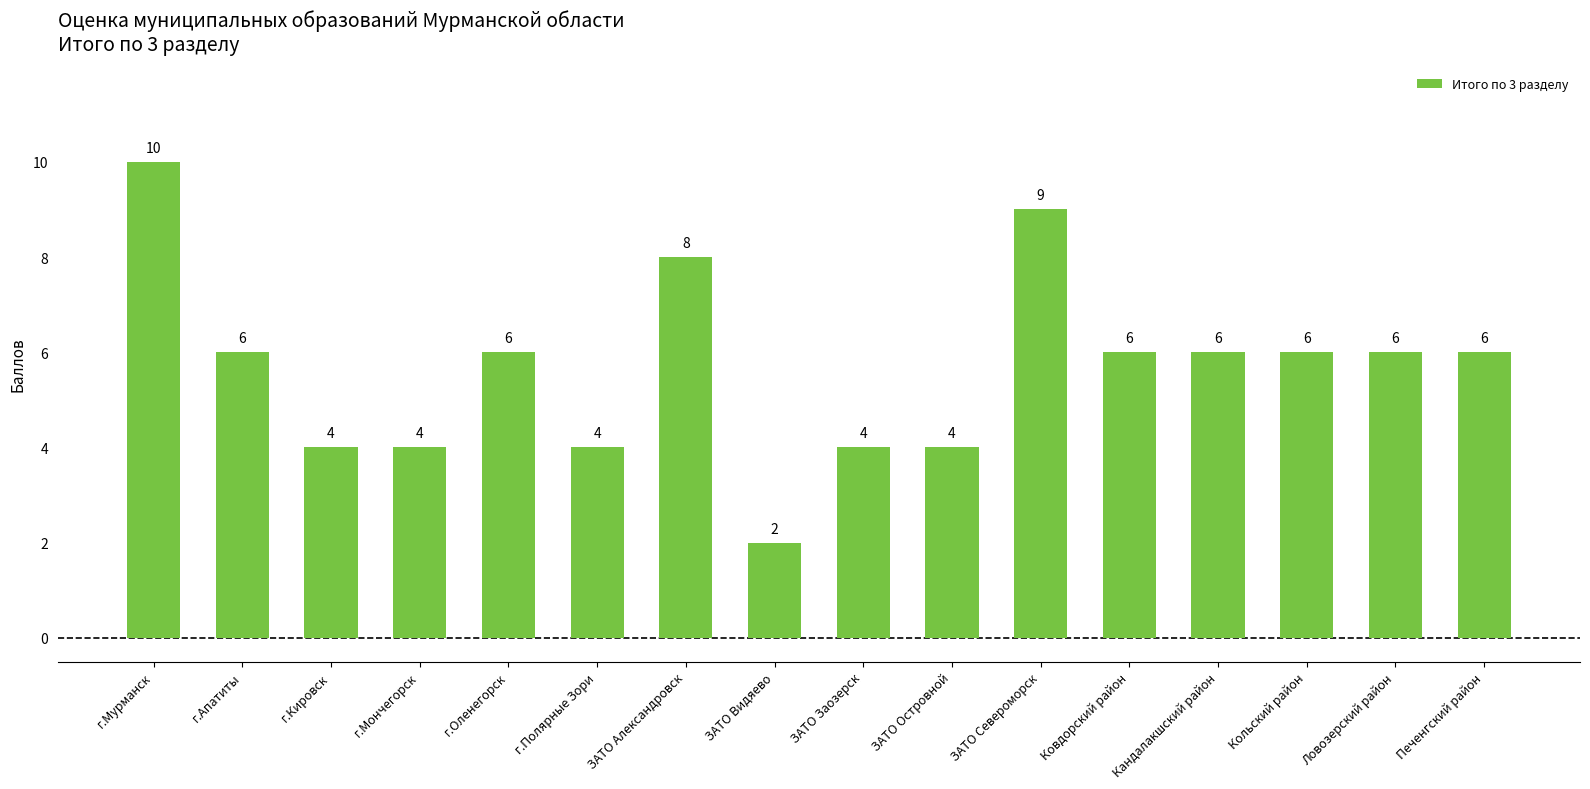

Is it true that the value at г.Полярные Зори is 5?

False